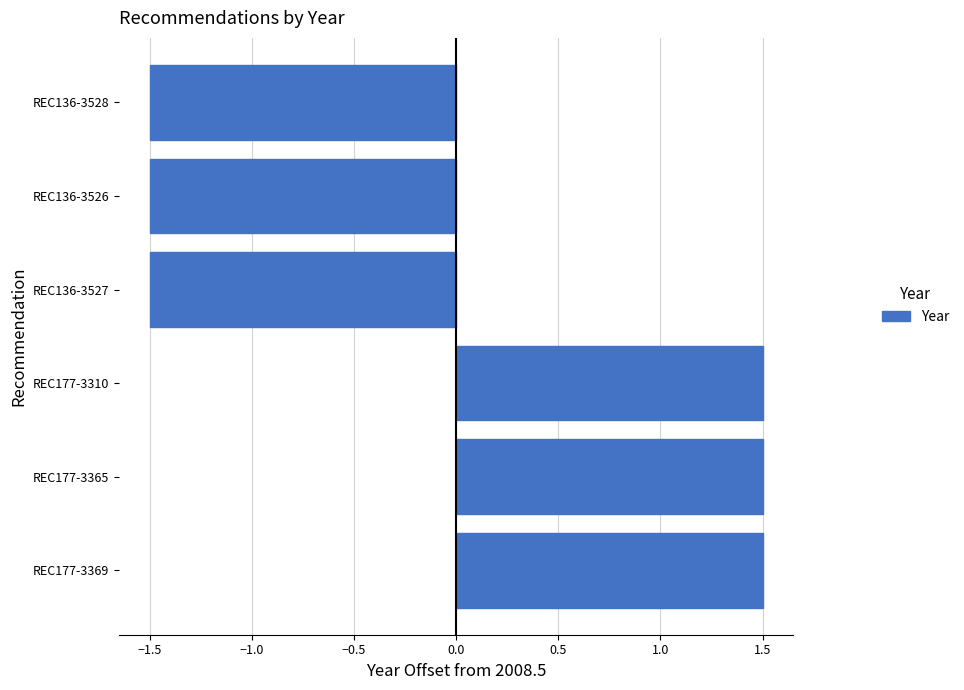

Which has a higher value, REC177-3310 or REC136-3526?

REC177-3310